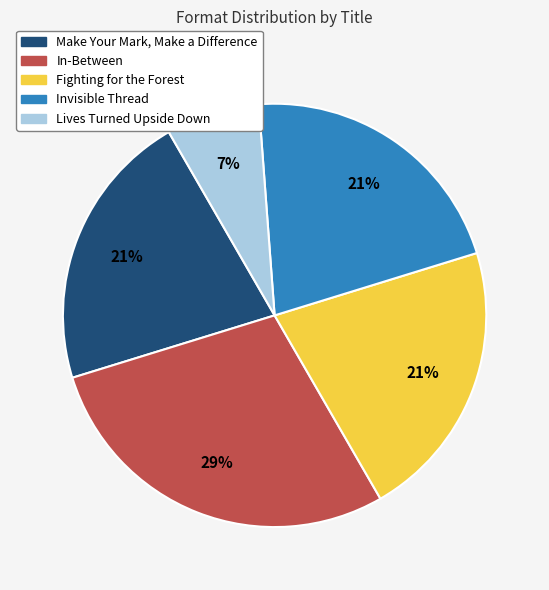

Is the sum of Lives Turned Upside Down and Invisible Thread greater than half?

No